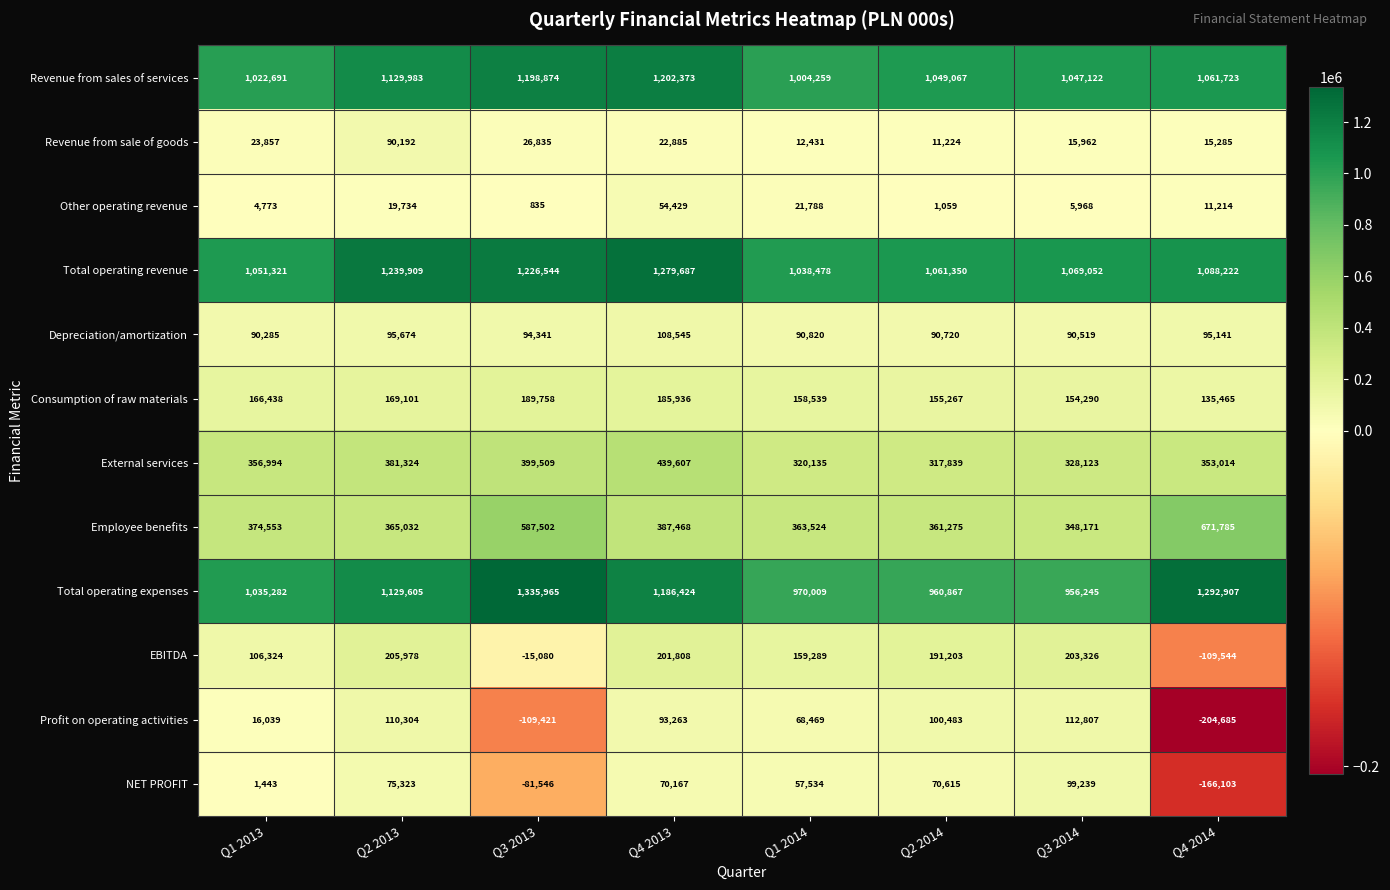

What is the highest value of the EBITDA series?

205978